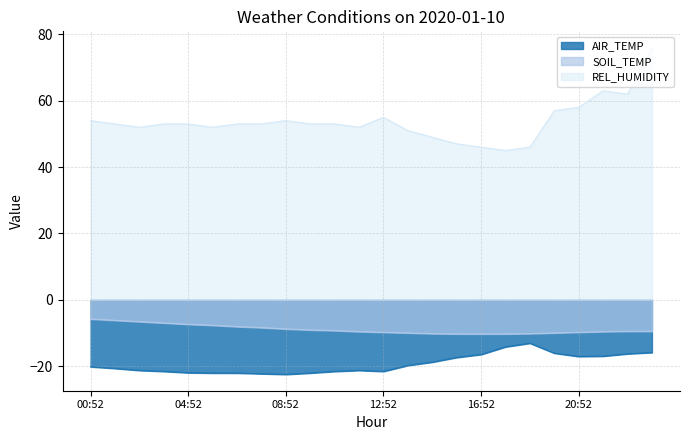

True or false: SOIL_TEMP and REL_HUMIDITY cross at least once.

False